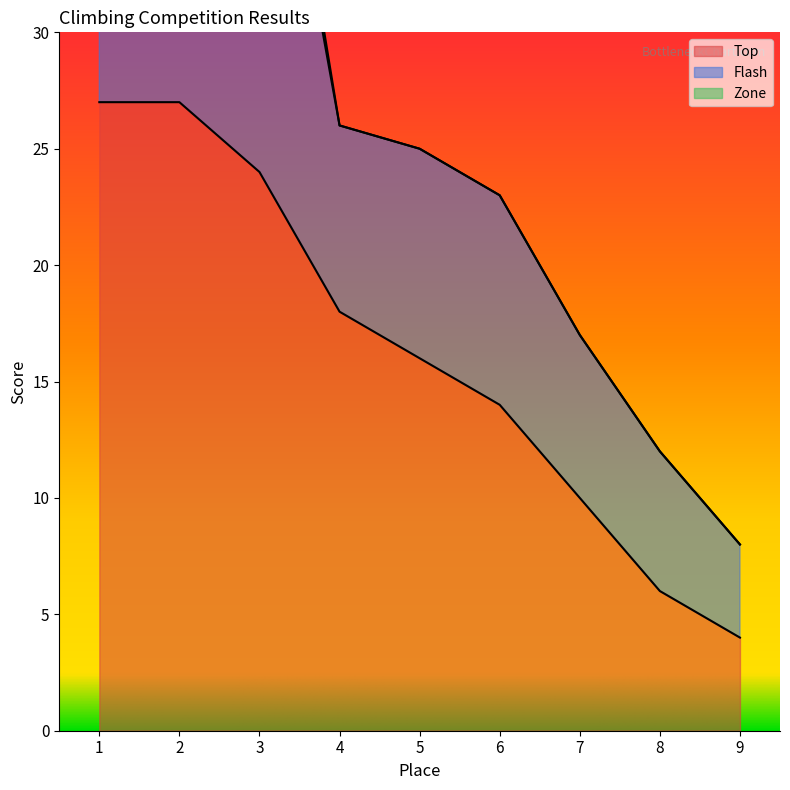

Rank the series by their maximum value, from highest to lowest.

Top, Flash, Zone